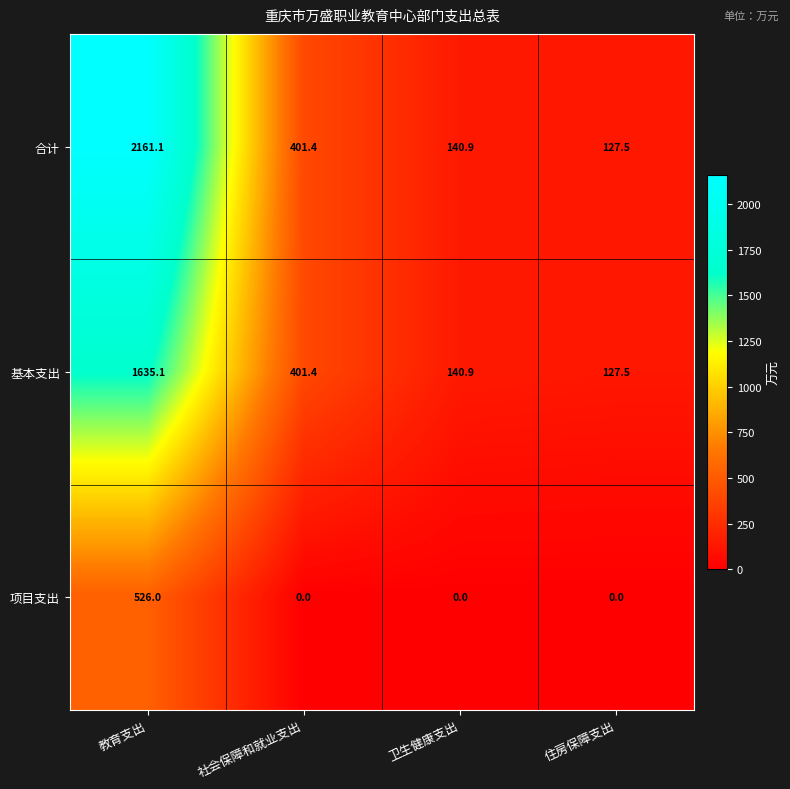

How many values in the 项目支出 series exceed 0?

1